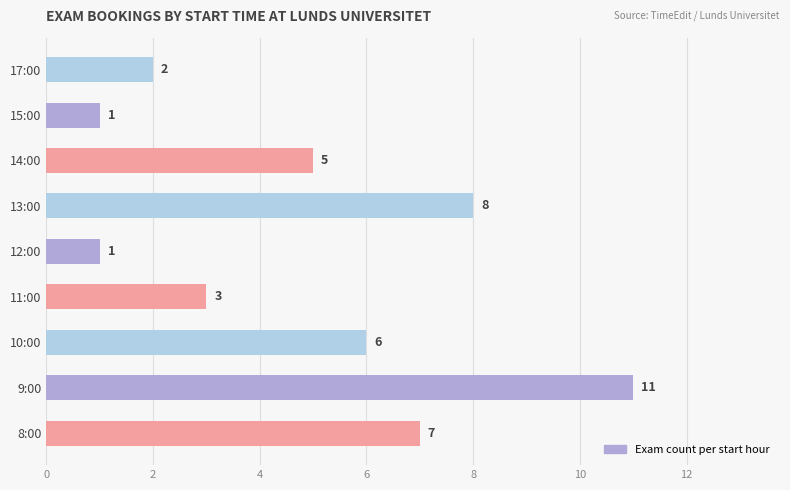

Where is the data nearest to the value 6?

10:00